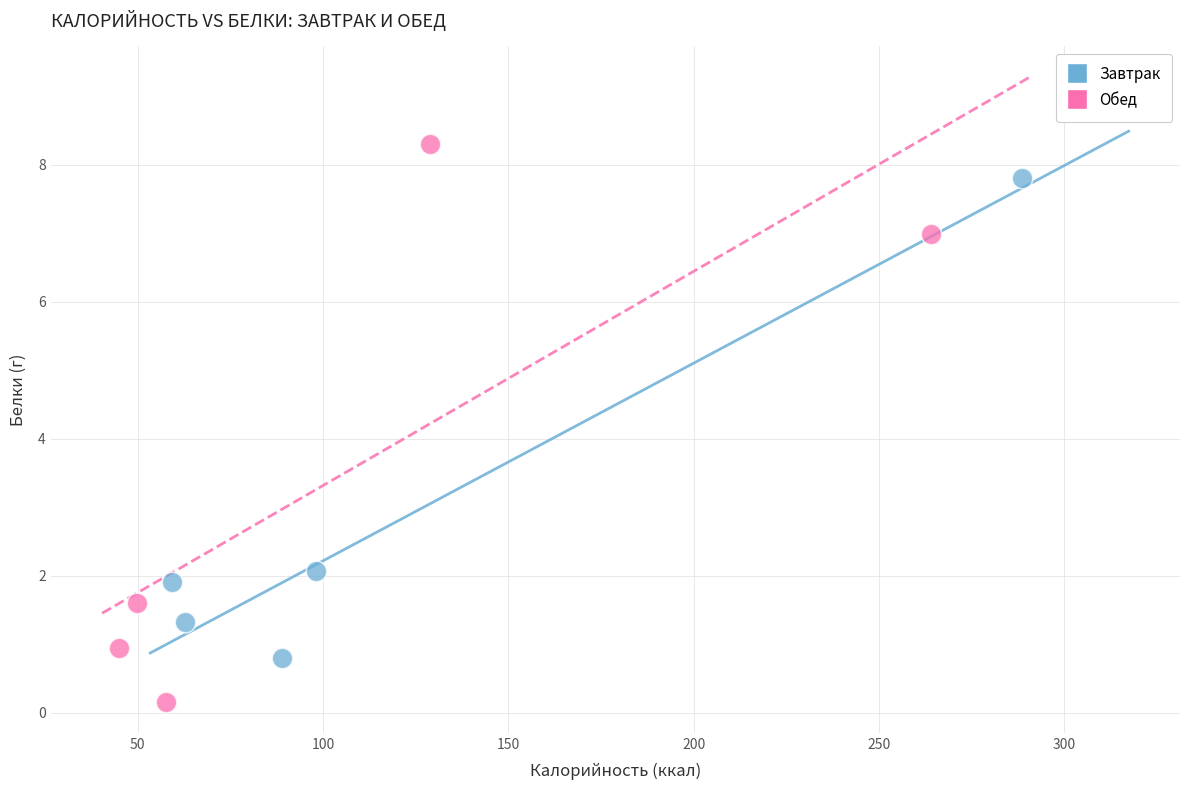

Which series reaches the maximum Y coordinate?

Обед